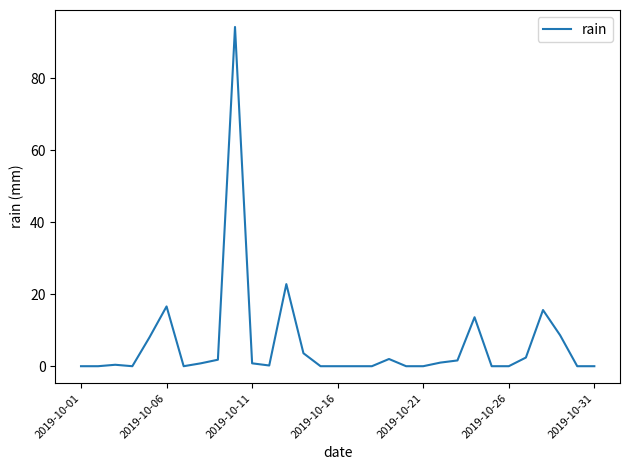

What is the maximum value shown in the chart?

94.2